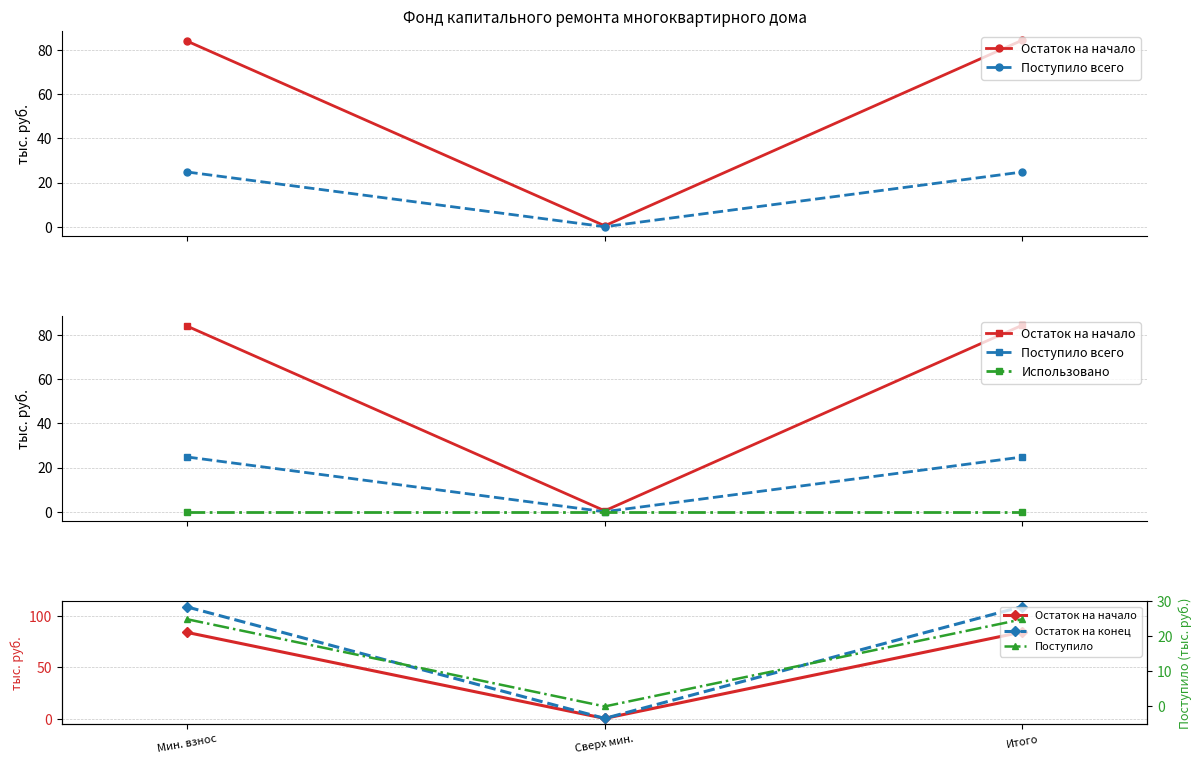

Is this an area chart (filled region under the line)?

No